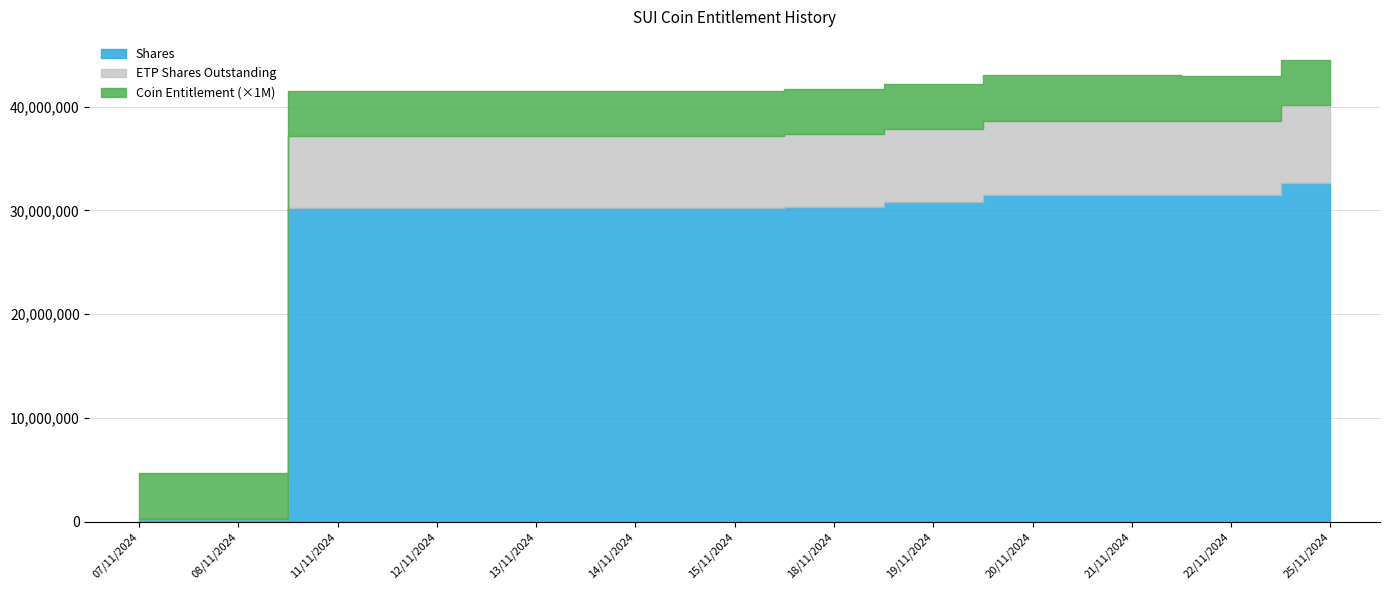

At 25/11/2024, list the series in order from largest to smallest.

Shares, ETP Shares Outstanding, Coin Entitlement